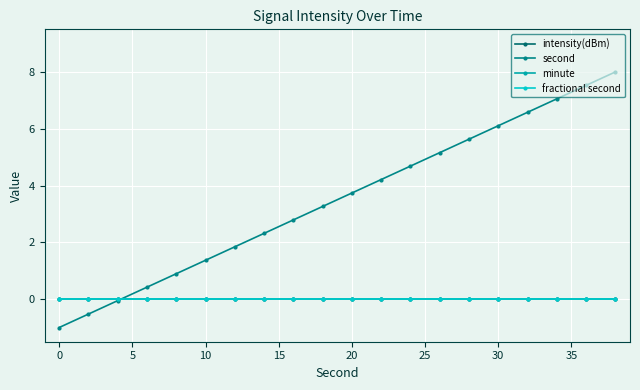

Is this an area chart (filled region under the line)?

No